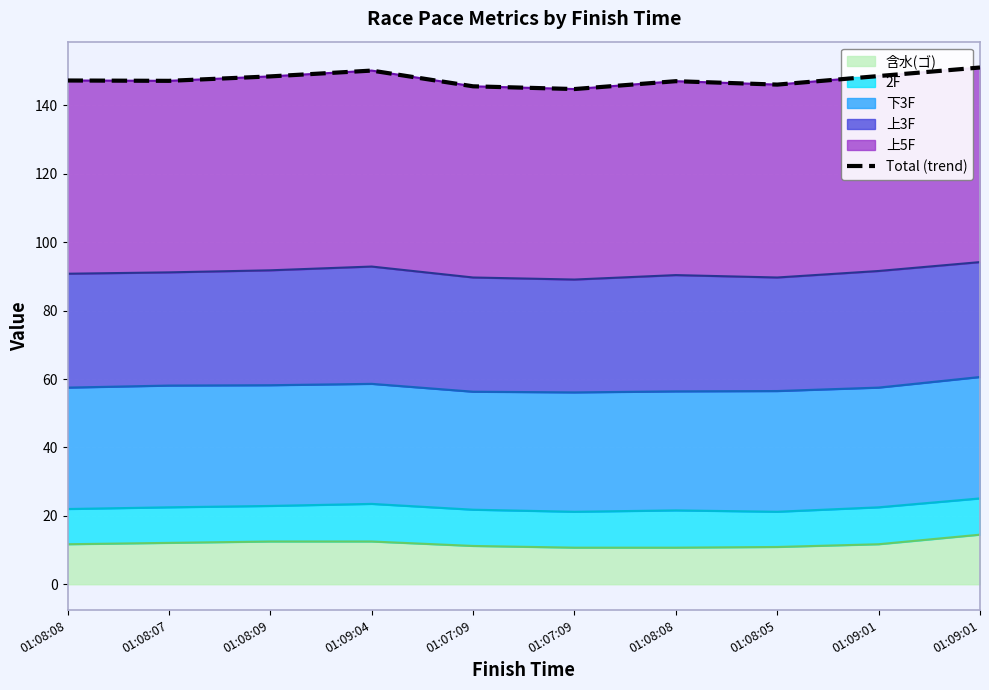

Where is the data nearest to the value 147?

01:08:08